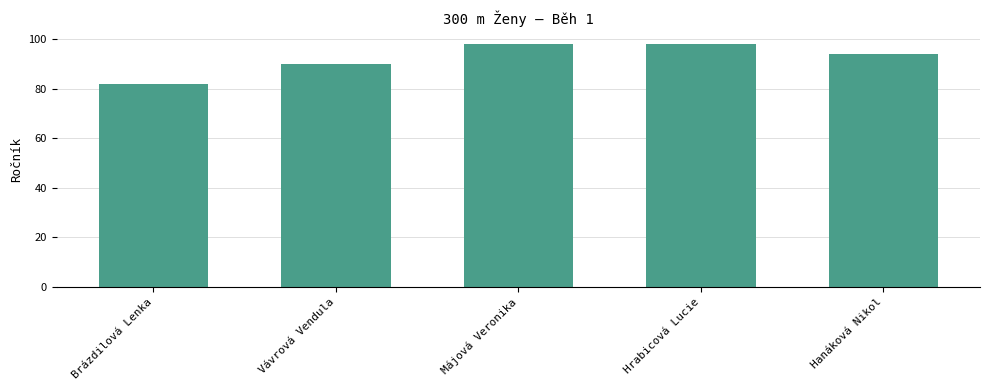

What is the greatest value displayed?

98